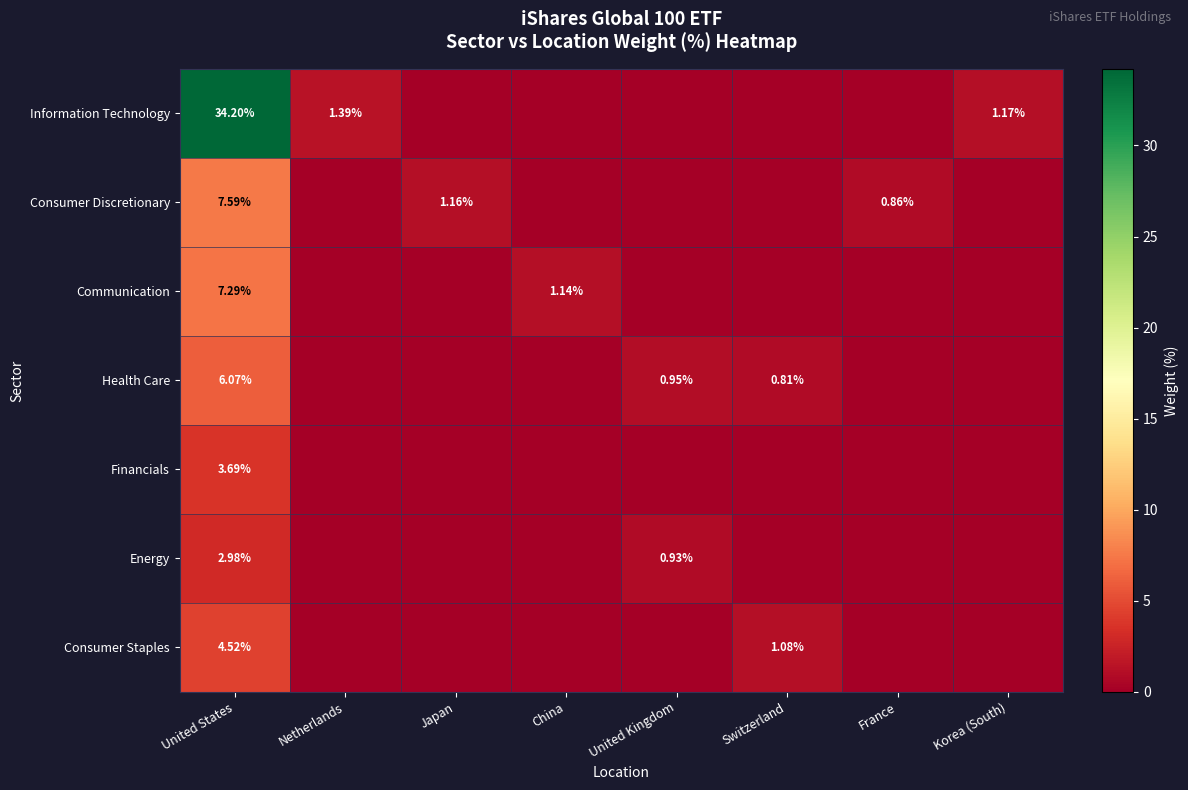

At United States, list the series in order from largest to smallest.

Information Technology, Consumer Discretionary, Communication, Health Care, Consumer Staples, Financials, Energy